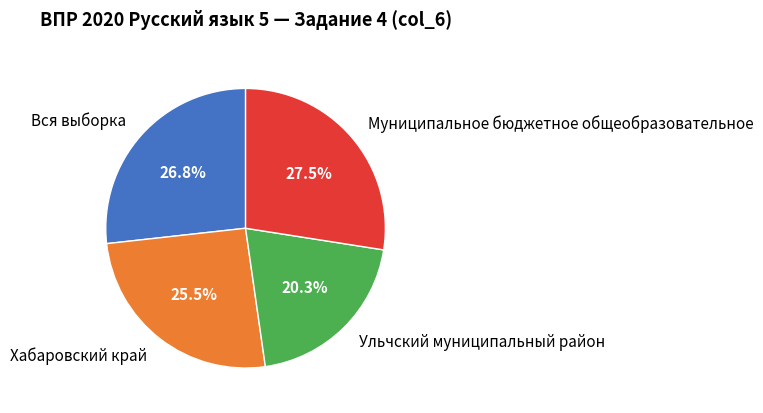

Which slice is the largest?

Муниципальное бюджетное общеобразовательное